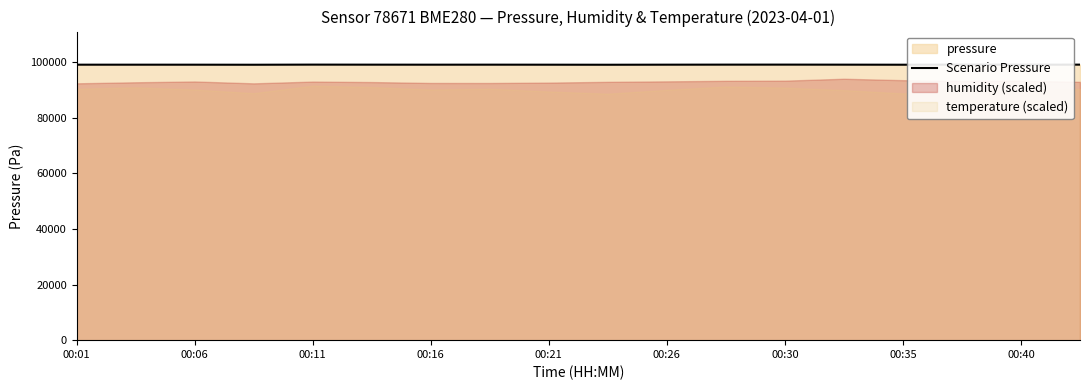

What is the lowest value of the Scenario Pressure series?

99098.9